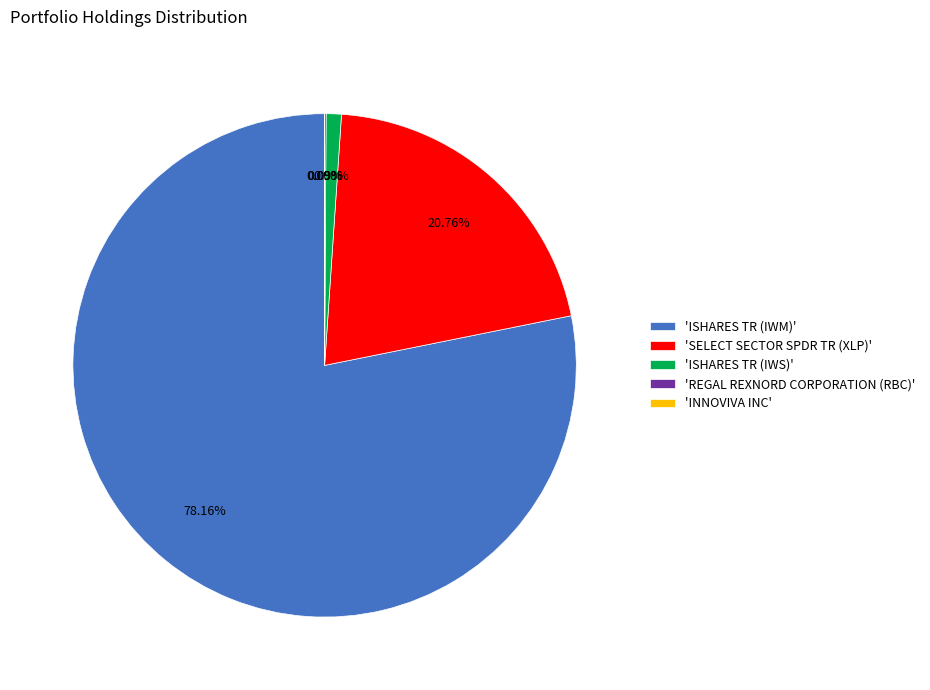

Is the sum of 'SELECT SECTOR SPDR TR (XLP)' and 'ISHARES TR (IWS)' greater than half?

No